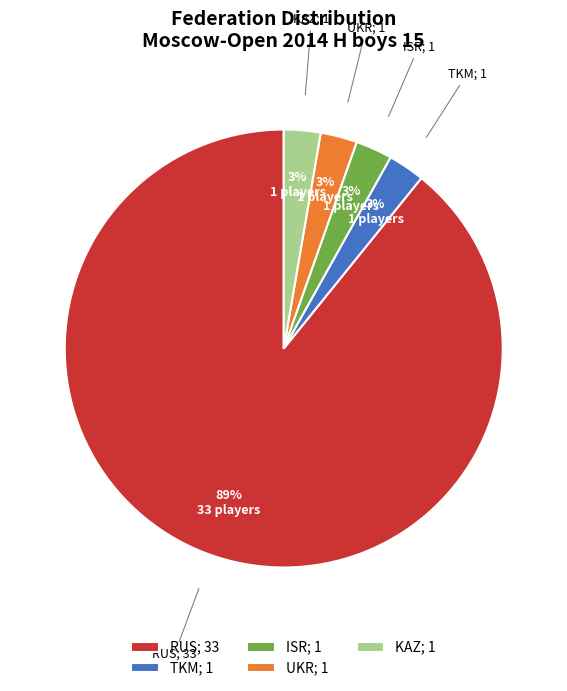

Does KAZ; 1 account for over 50% of the chart?

No